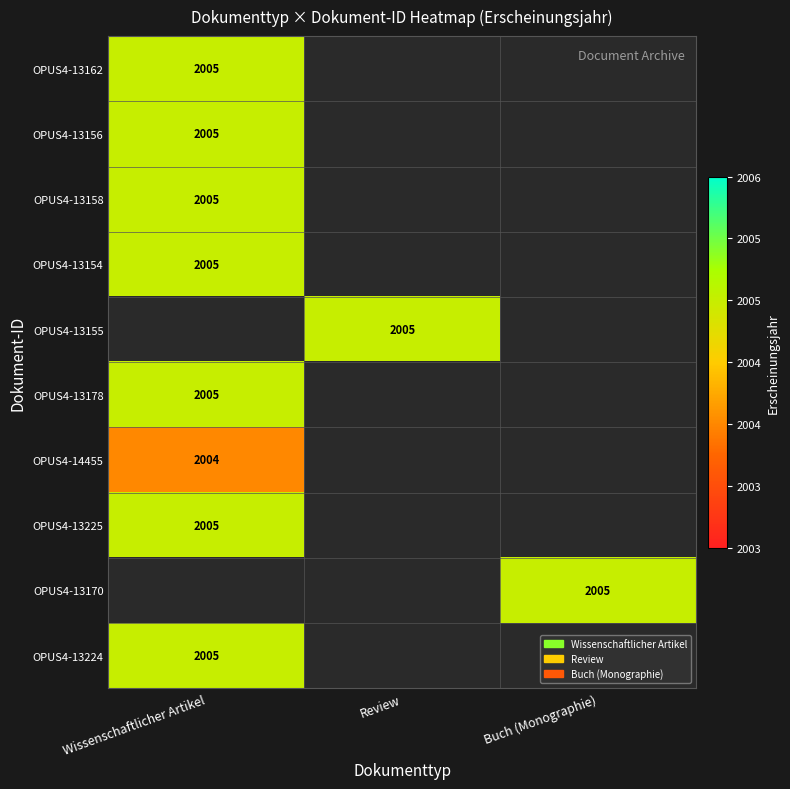

Is it true that OPUS4-13170 equals 1162 at Buch (Monographie)?

False